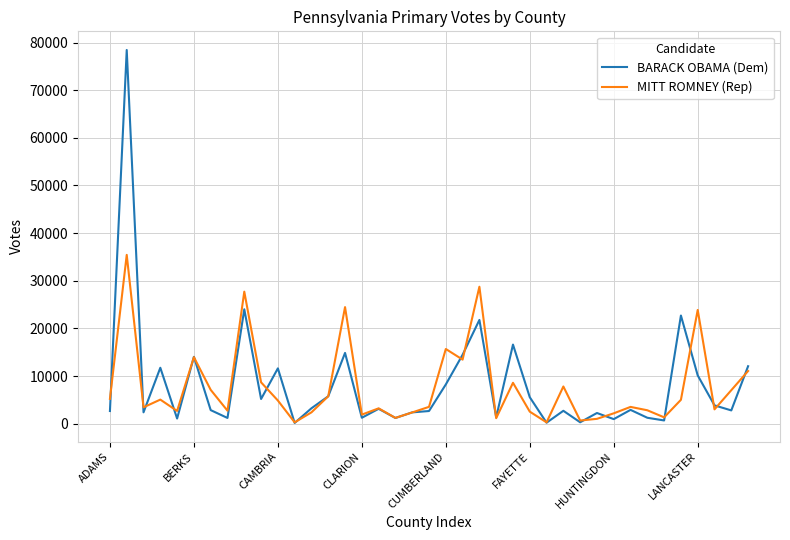

Which series has the widest spread of values?

BARACK OBAMA (Dem)